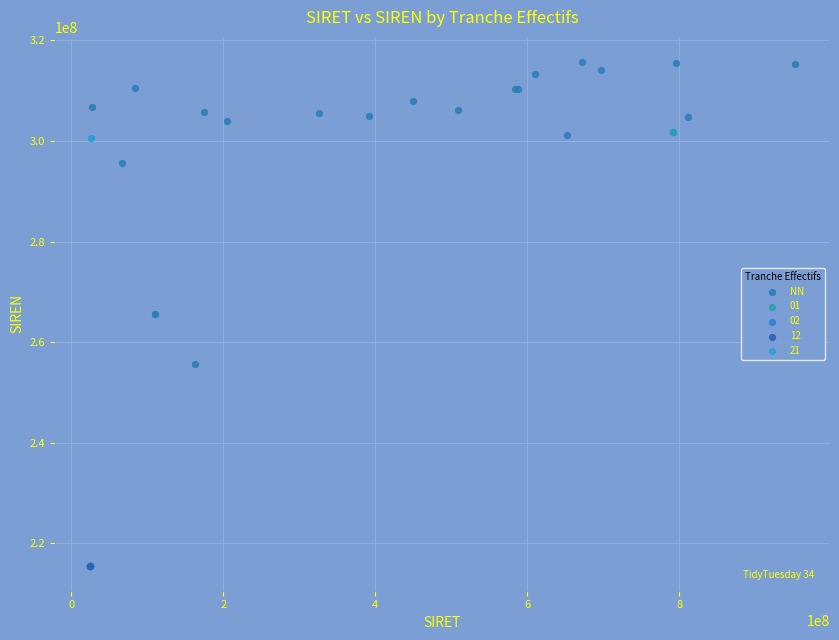

What are all the series names shown in the legend?

NN, 01, 02, 12, 21